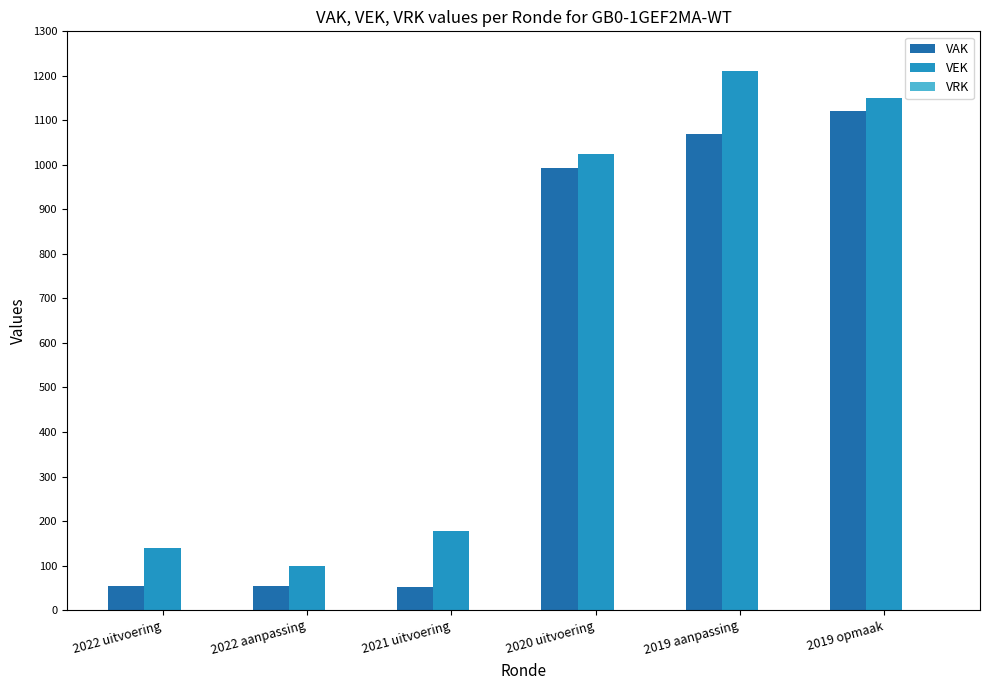

Is the value of VEK at 2020 uitvoering greater than the value of VAK at 2021 uitvoering?

Yes